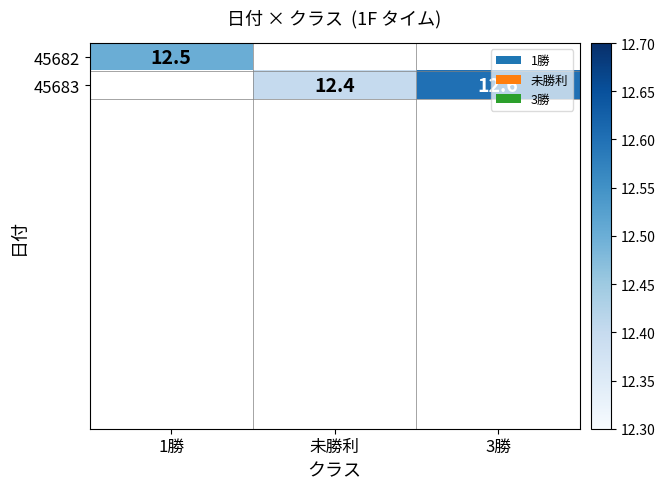

True or false: 45683 has a value of 4.1 at 未勝利.

False